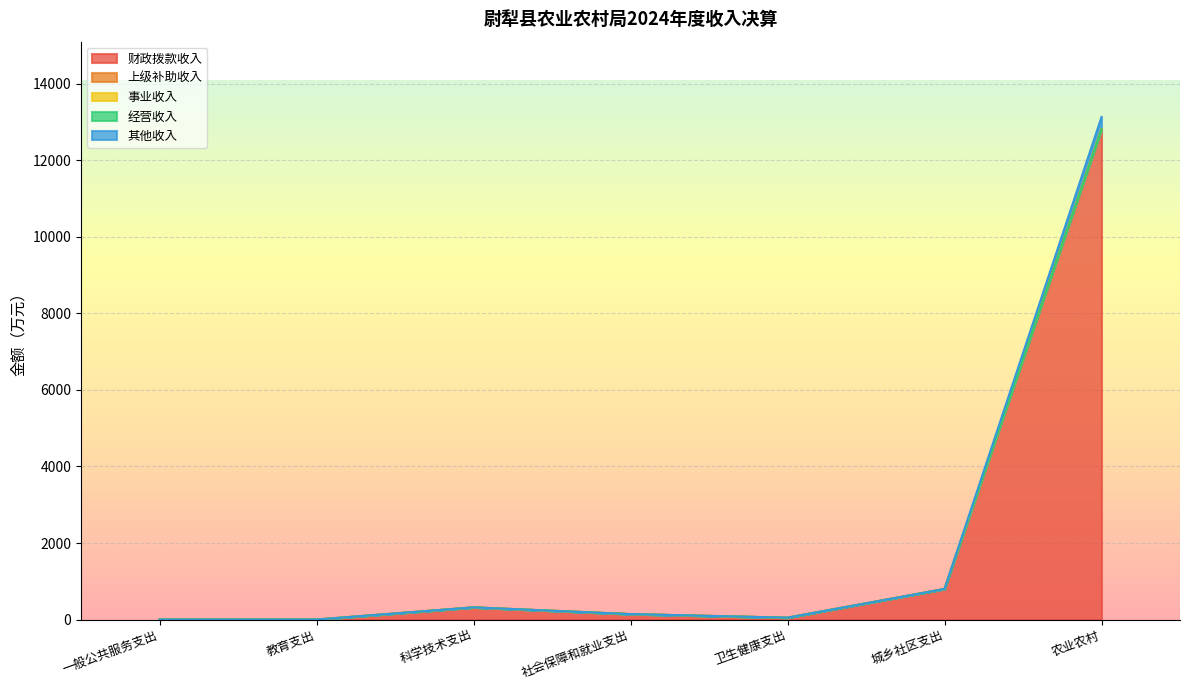

True or false: 经营收入 has a value of 0.0 at 农业农村.

True